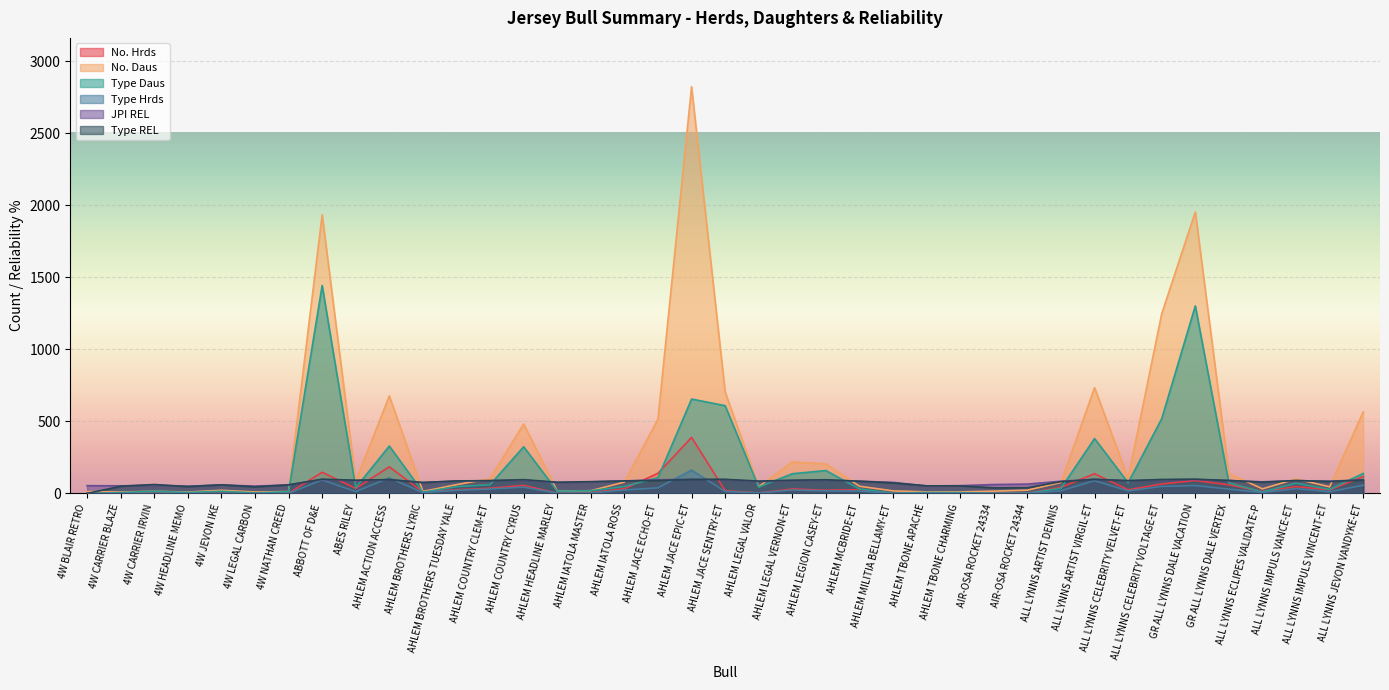

At how many categories does at least one series exceed 652?

7